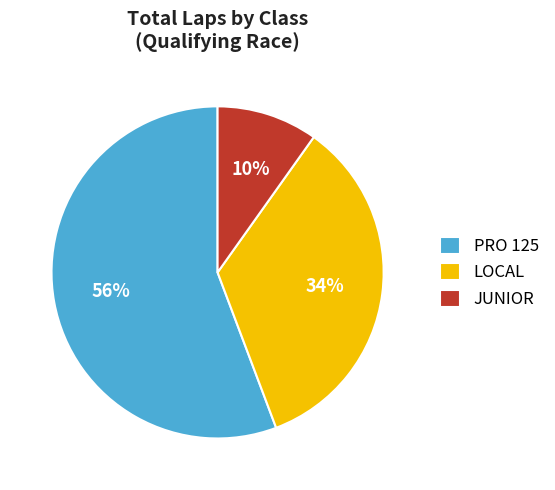

To the nearest percent, what is the combined percentage of JUNIOR and LOCAL?

44%